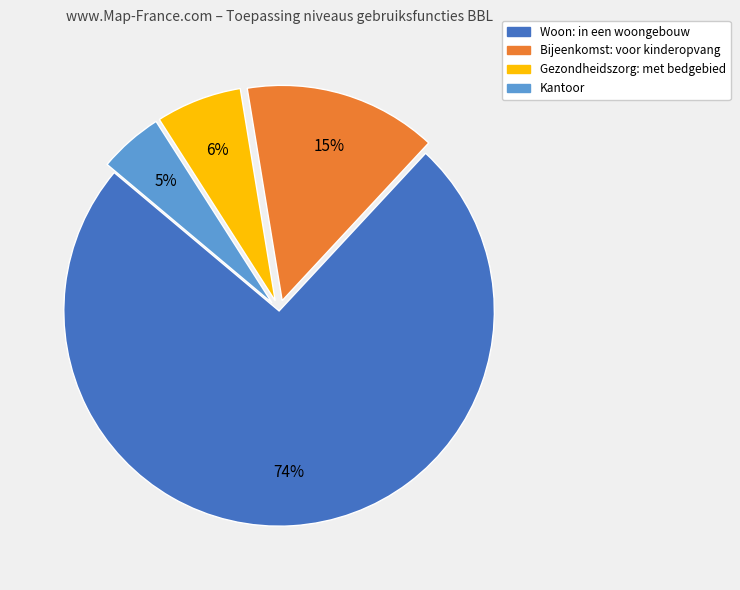

To the nearest percent, what is the difference between the largest and smallest slice percentages?

69%